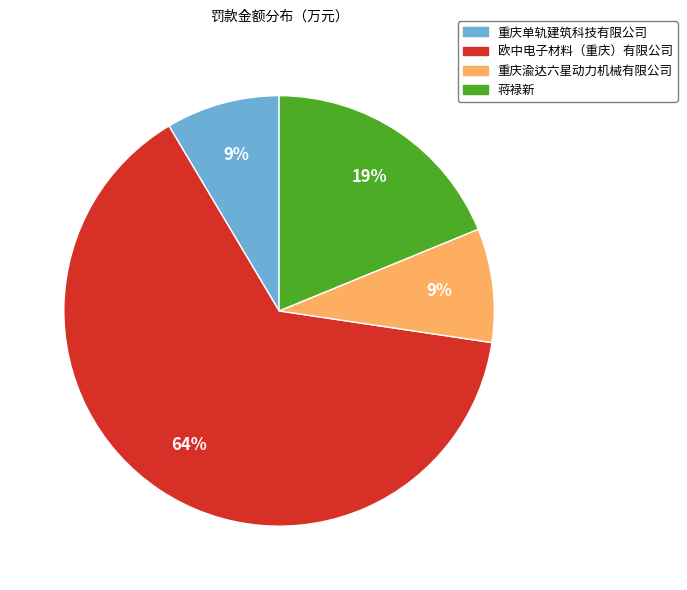

What percentage is the 重庆单轨建筑科技有限公司 slice, to the nearest percent?

9%